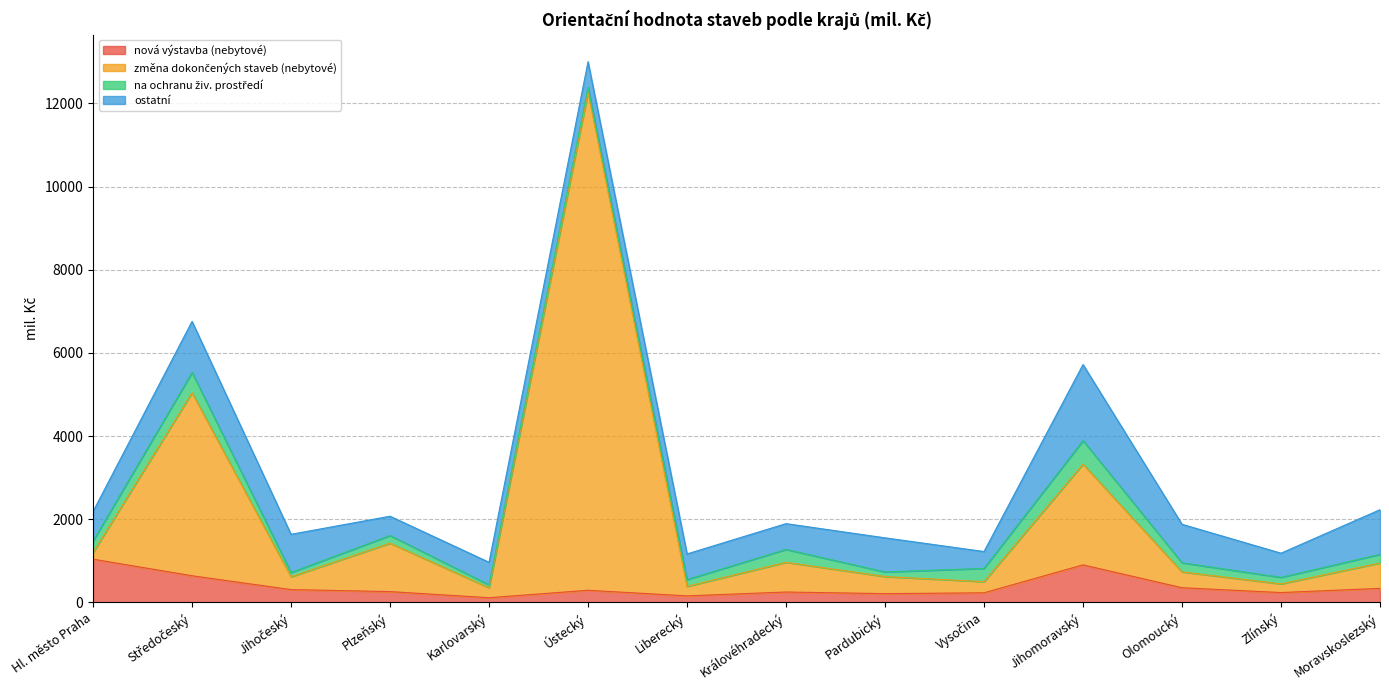

Which series has the largest total across all categories?

změna dokončených staveb (nebytové)